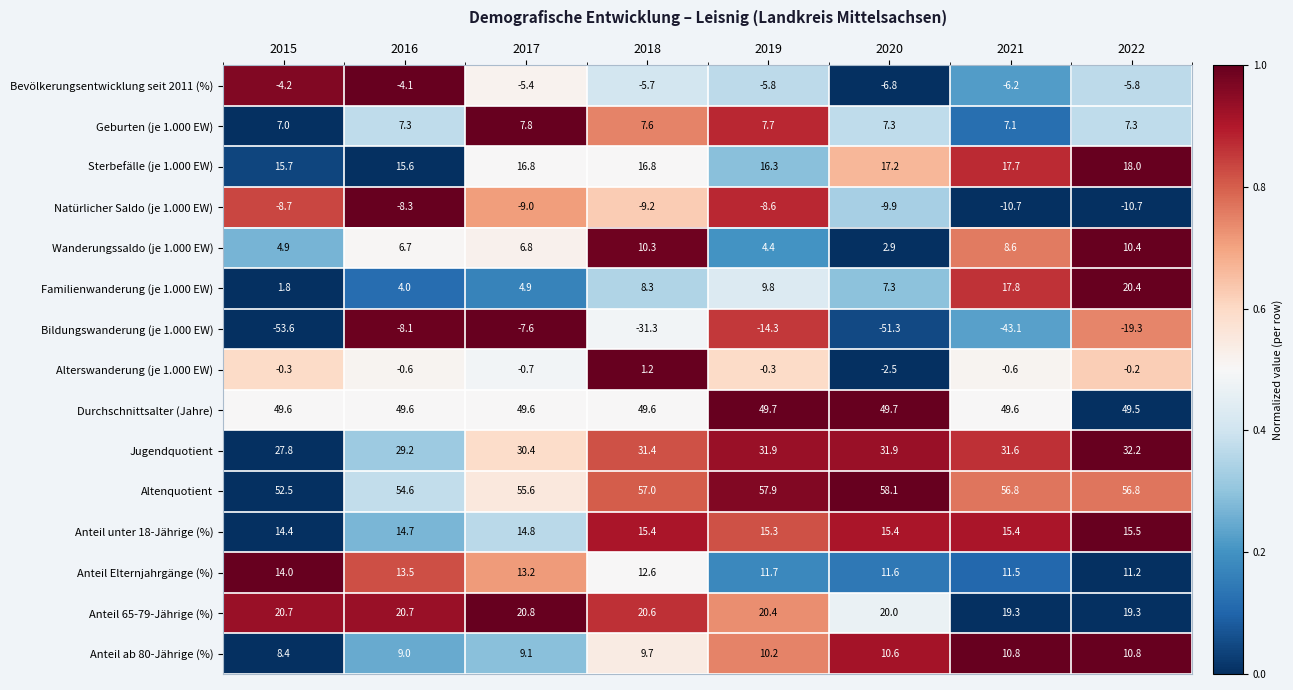

What is the sum of all Anteil 65-79-Jährige (%) values?

161.8